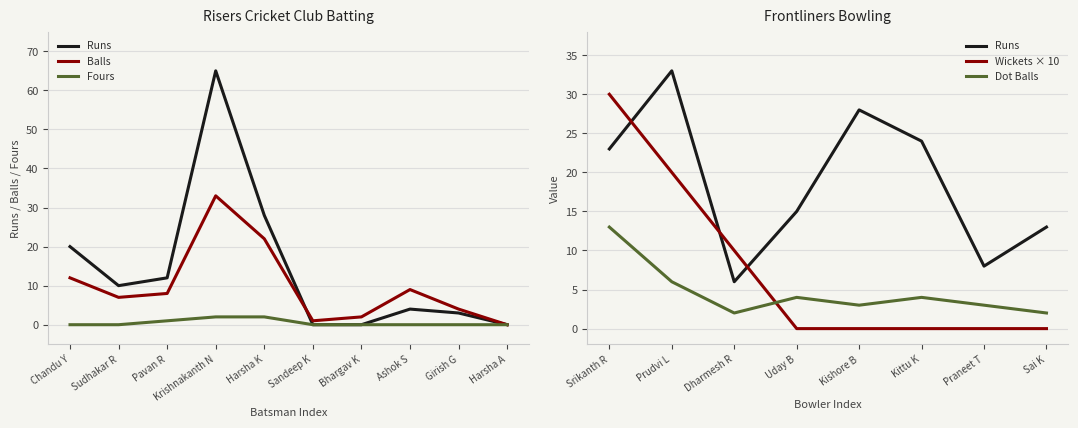

At which label does Fours reach its minimum?

Chandu Y